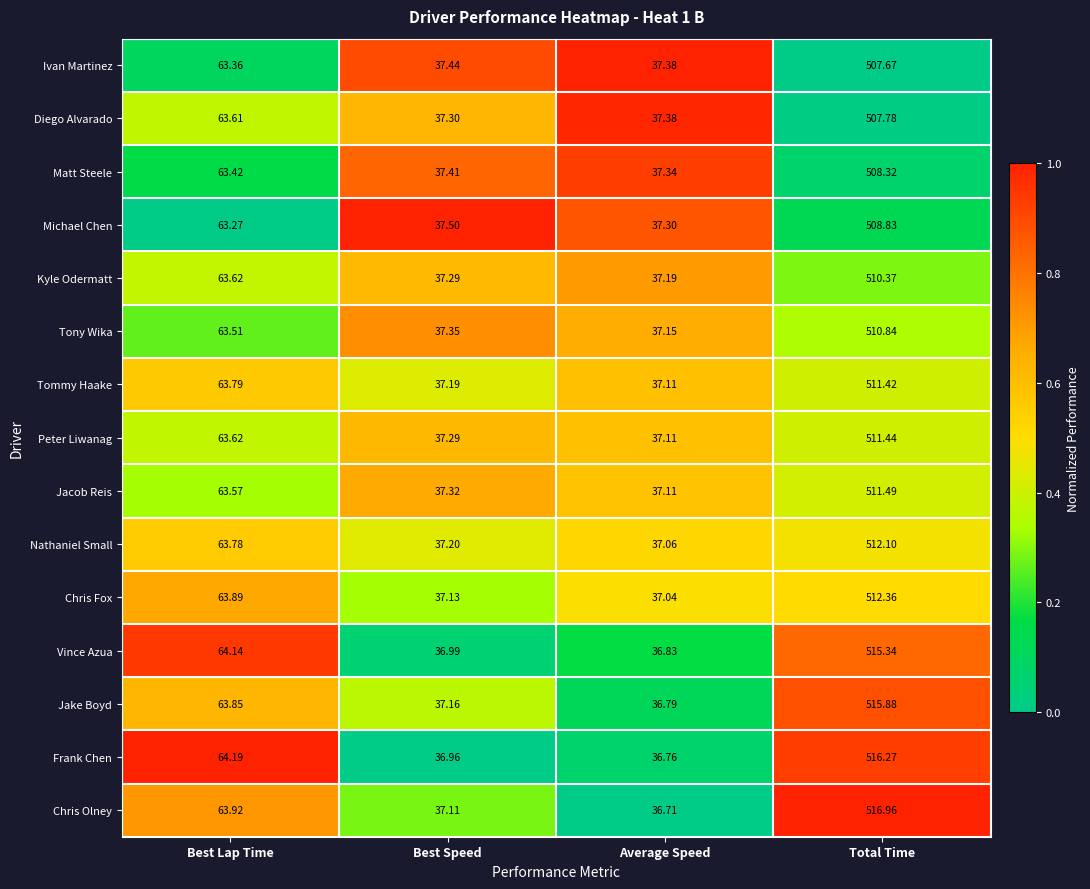

Where does the Nathaniel Small series first go above 63?

Best Lap Time